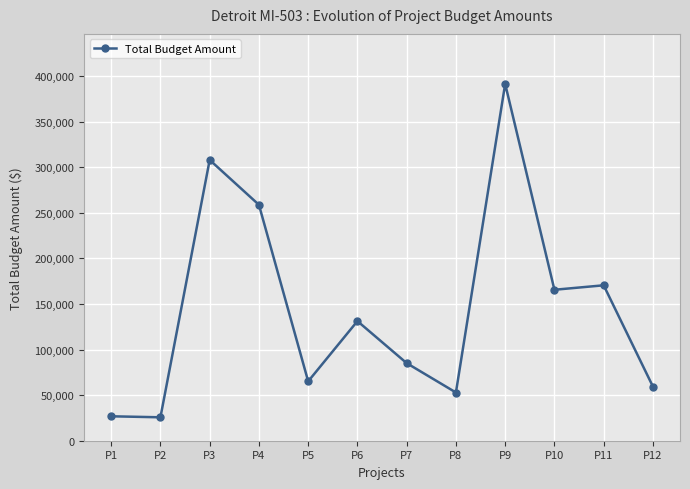

What is the ratio of the value at P3 to the value at P9?

0.8